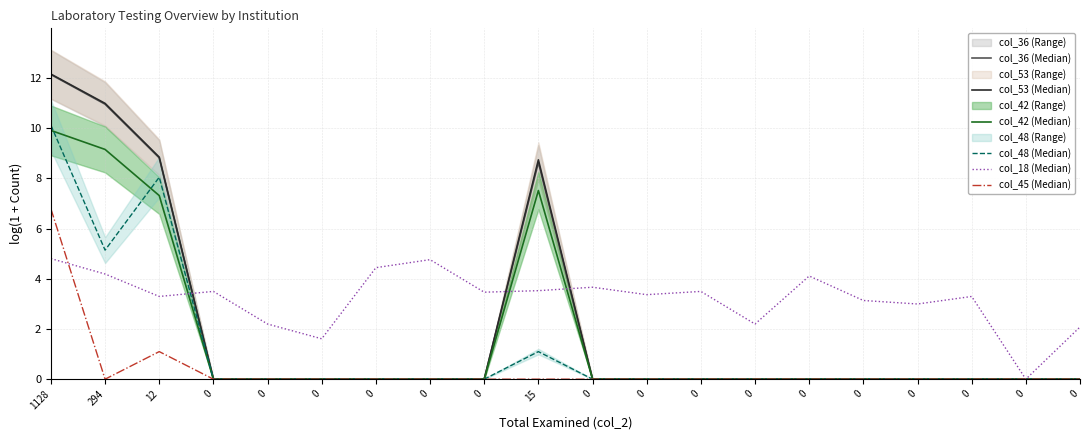

Rank the series at 294 from highest to lowest value.

col_53 (Median), col_36 (Median), col_42 (Median), col_48 (Median), col_18 (Median), col_45 (Median)